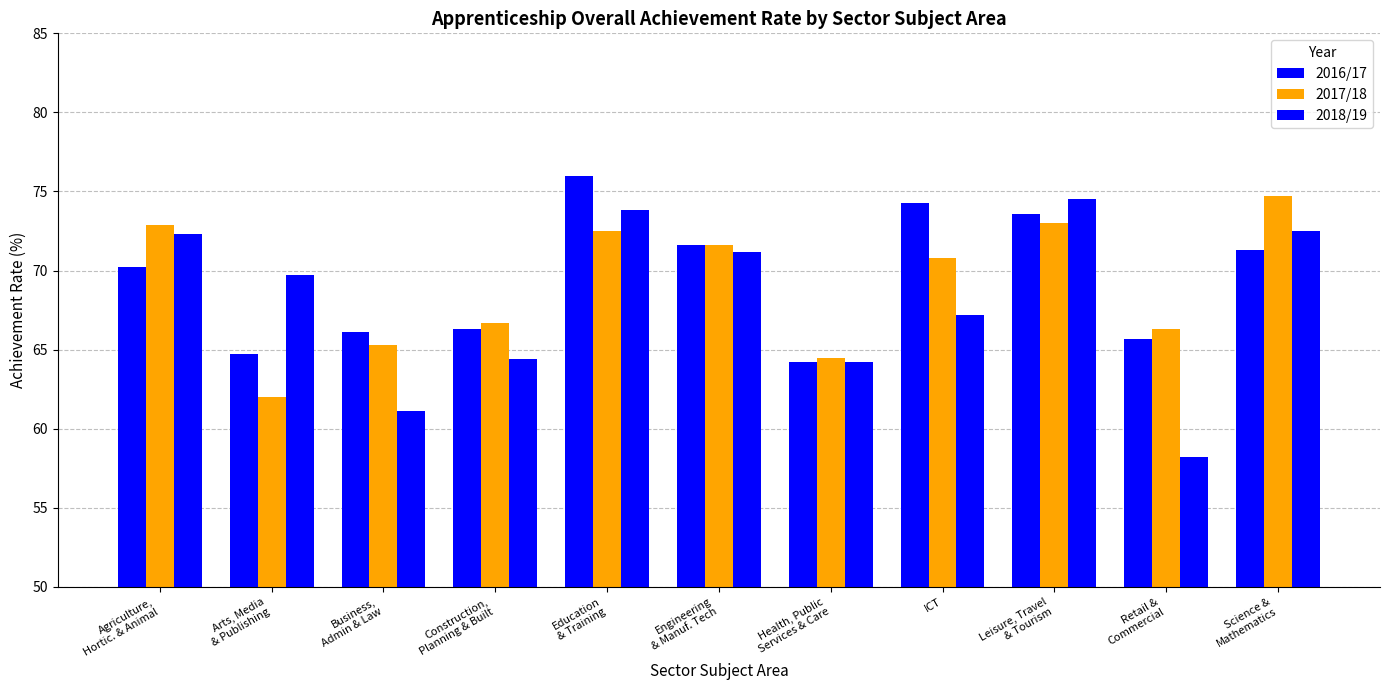

Which series has the largest total across all categories?

2016/17